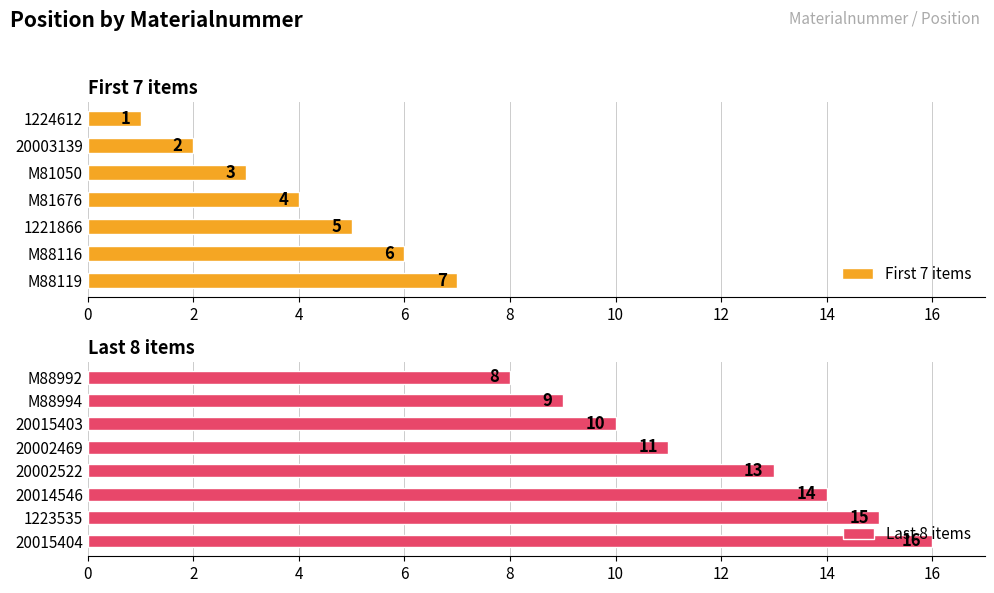

What is the label of the 14th bar from the right?

20003139